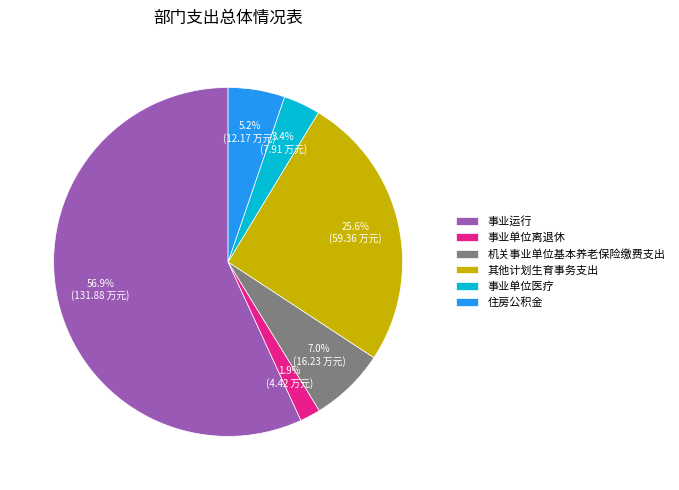

Which category has the smallest portion of the pie?

事业单位离退休